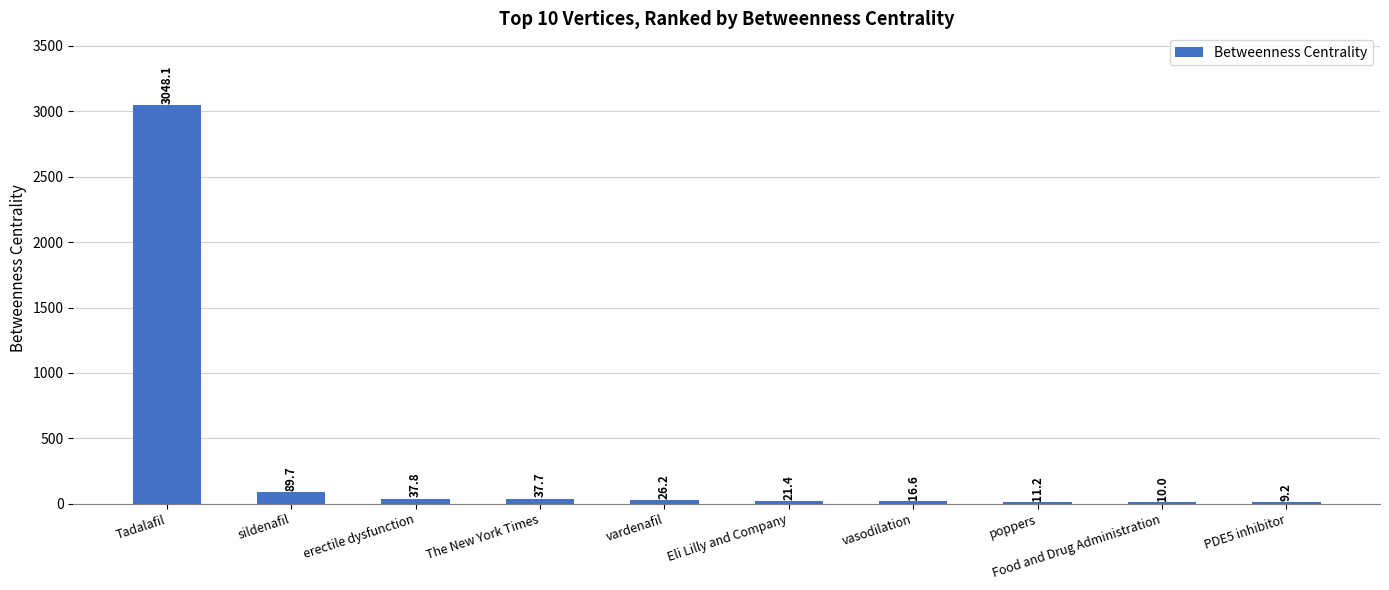

Which has a higher value, Tadalafil or PDE5 inhibitor?

Tadalafil